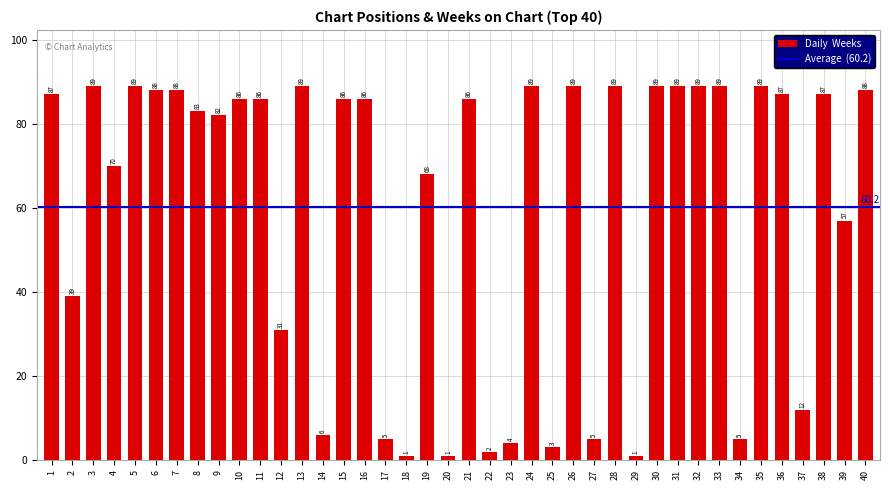

What is the value of the 15th bar from the left?

86